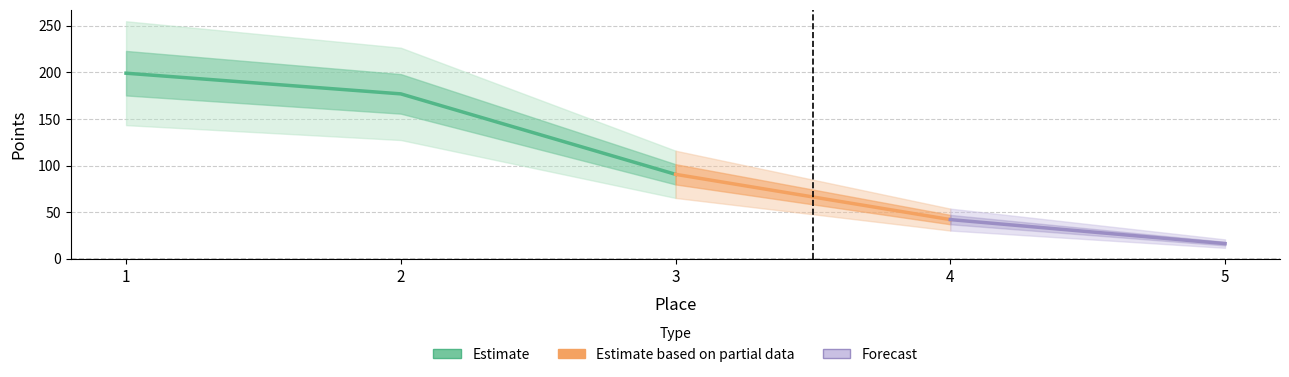

The value at 4 is 21.5. True or false?

False